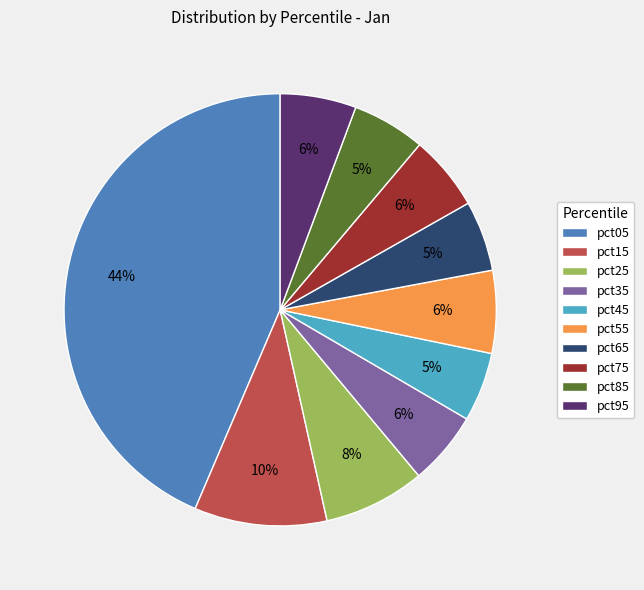

Do pct35 and pct65 together represent more than half of the pie?

No